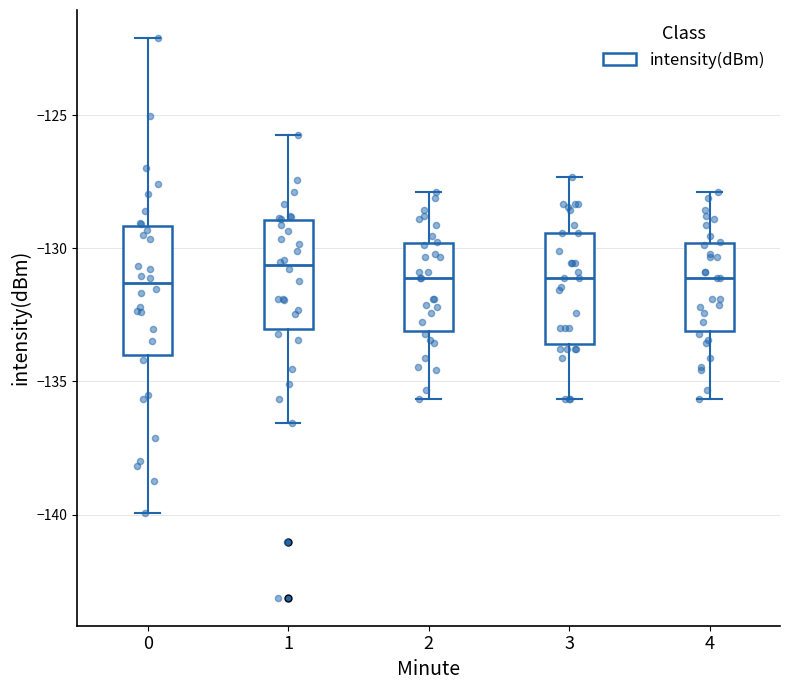

Reading left to right, transcribe this box plot: for each box, give where its median line is, the range the box spans, and where its two whiskers end, as read against the y-axis. The values are not printed on the chart, so give them approximately, as read against the axis.

0: median -131.5, box -134.0 to -129.0, whiskers -140.0 to -122.0
1: median -130.5, box -133.0 to -129.0, whiskers -136.5 to -126.0
2: median -131.0, box -133.0 to -130.0, whiskers -135.5 to -128.0
3: median -131.0, box -133.5 to -129.5, whiskers -135.5 to -127.5
4: median -131.0, box -133.0 to -130.0, whiskers -135.5 to -128.0